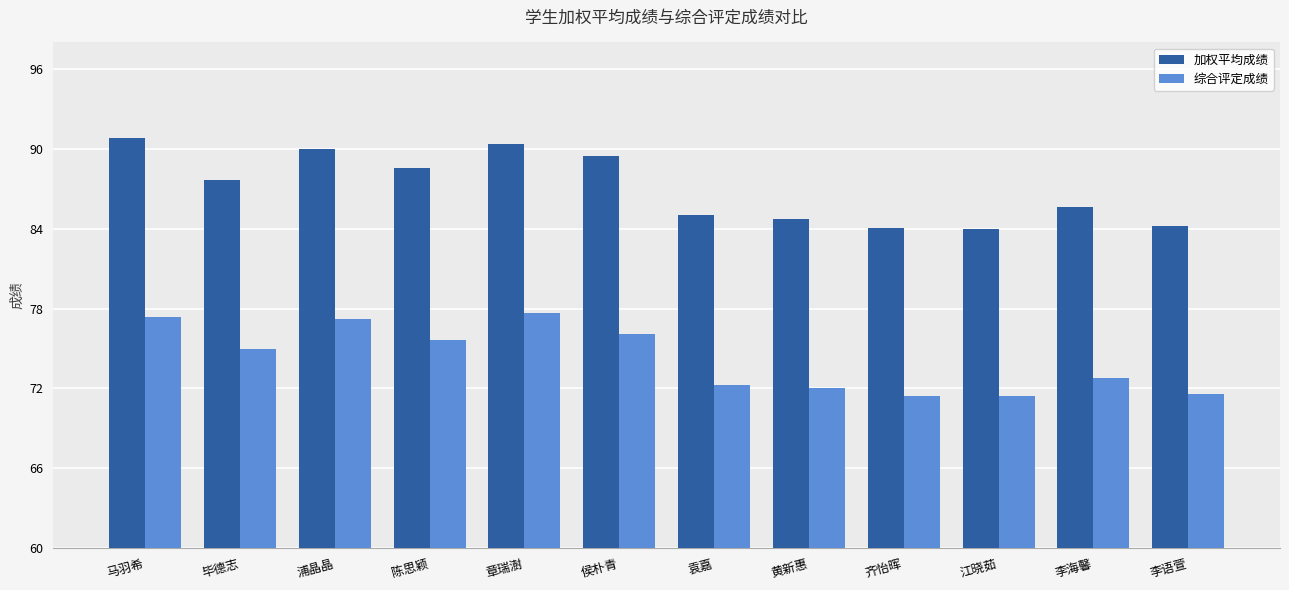

Count the number of data series in this chart.

2